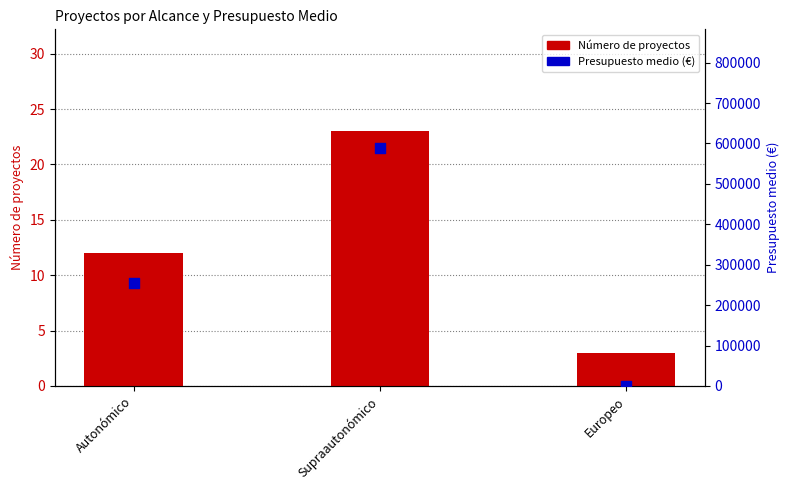

Which series has the largest total across all categories?

Presupuesto medio (€)